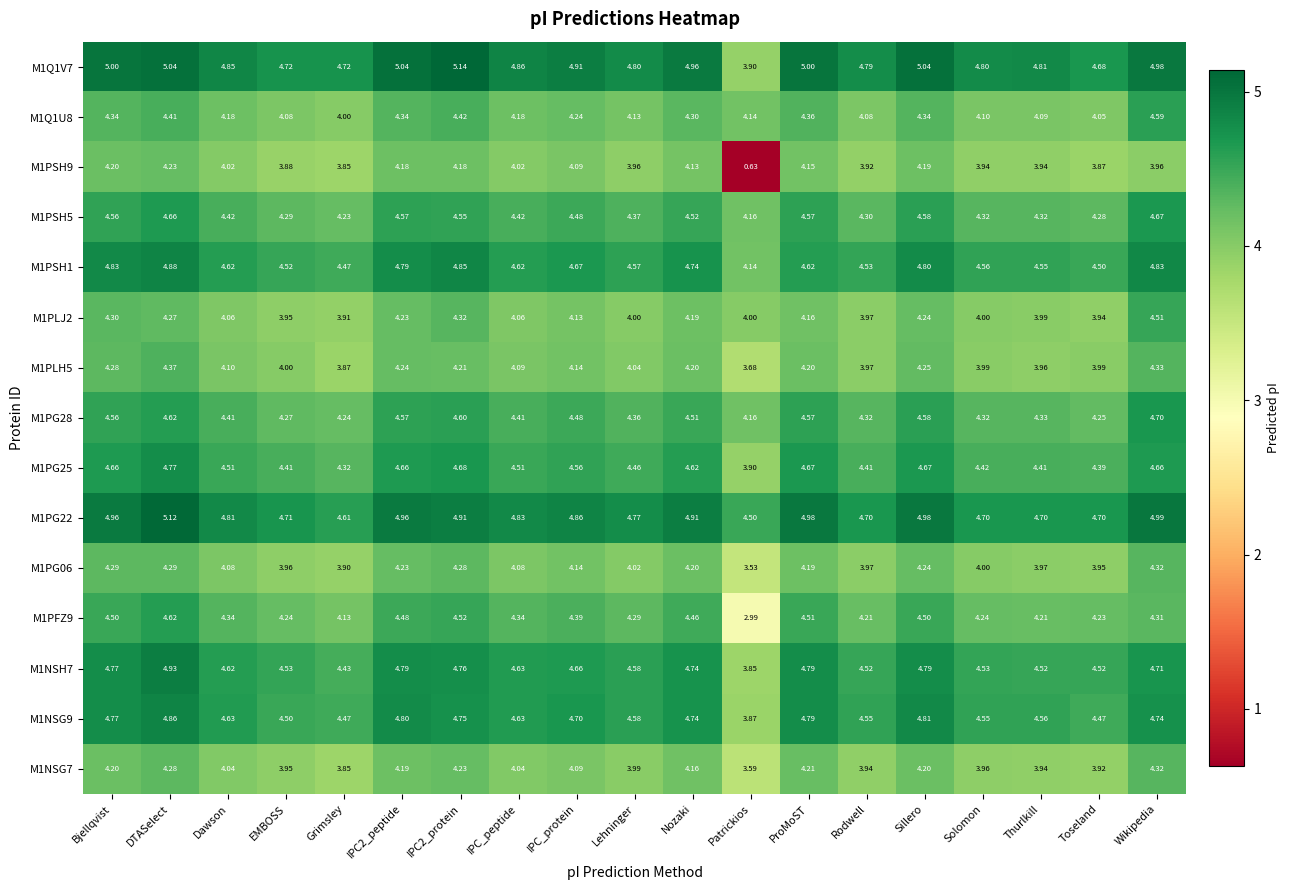

What is the difference between the highest and lowest values at EMBOSS?

0.8